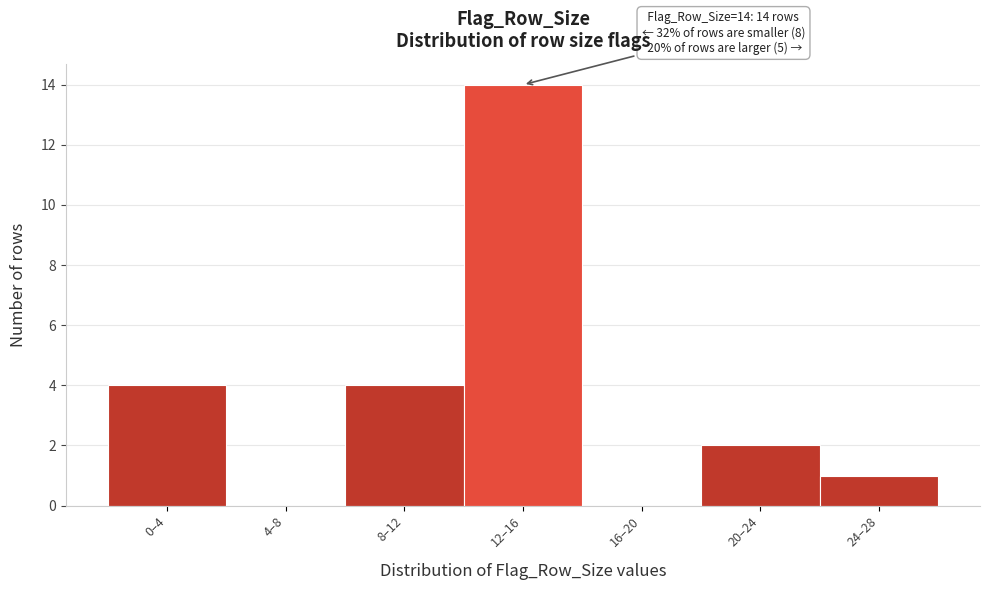

Reading left to right, extract all data points from this chart.

0–4=4	4–8=0	8–12=4	12–16=14	16–20=0	20–24=2	24–28=1